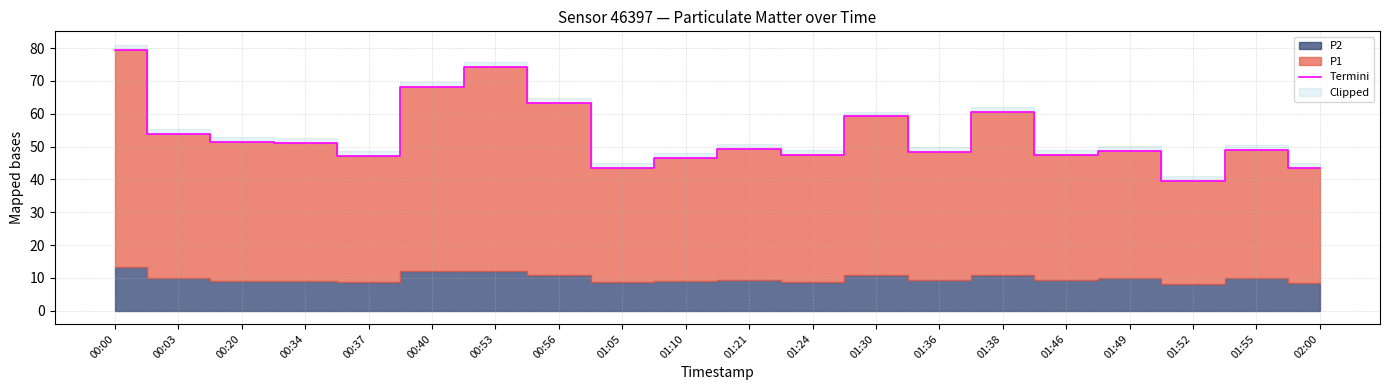

What is the sum of the values at 01:38 and 00:00?

140.0